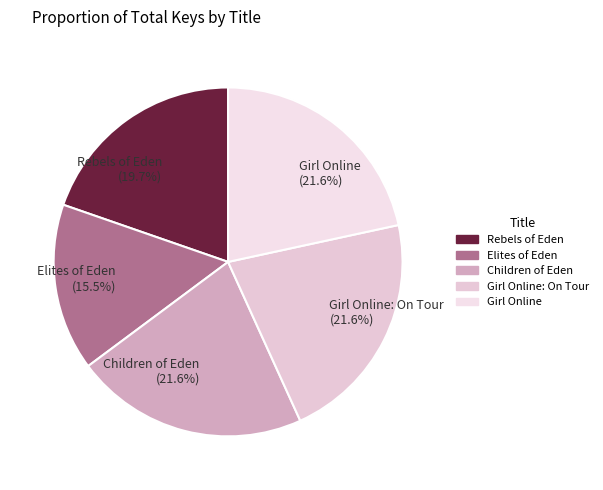

Which slice is the smallest?

Elites of Eden